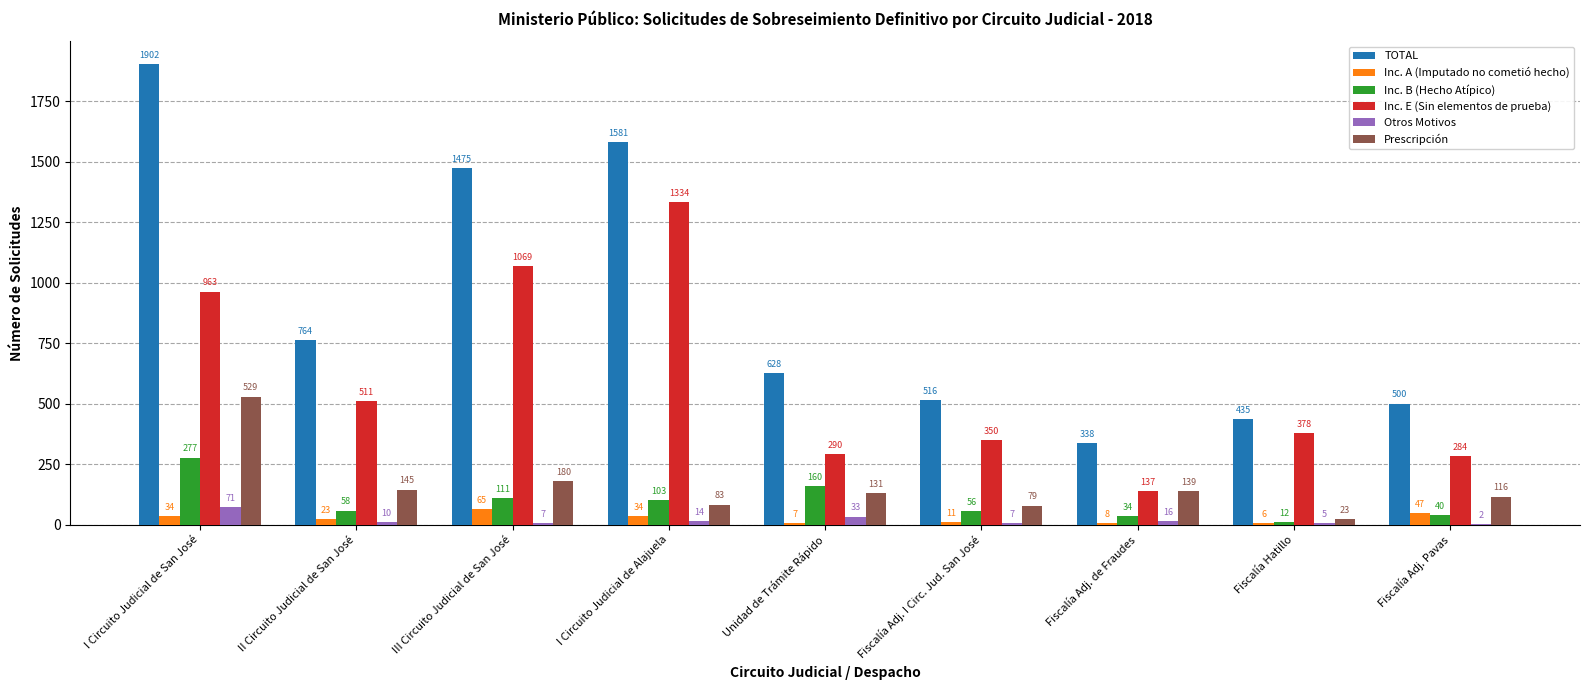

Where is Prescripción nearest to the value 276?

III Circuito Judicial de San José